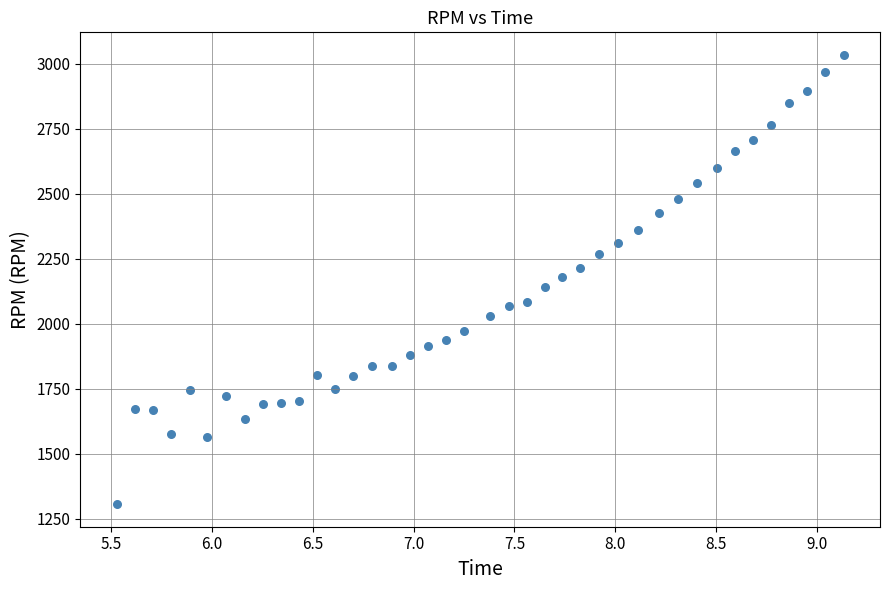

What is the range of Y values (max minus min)?

1729